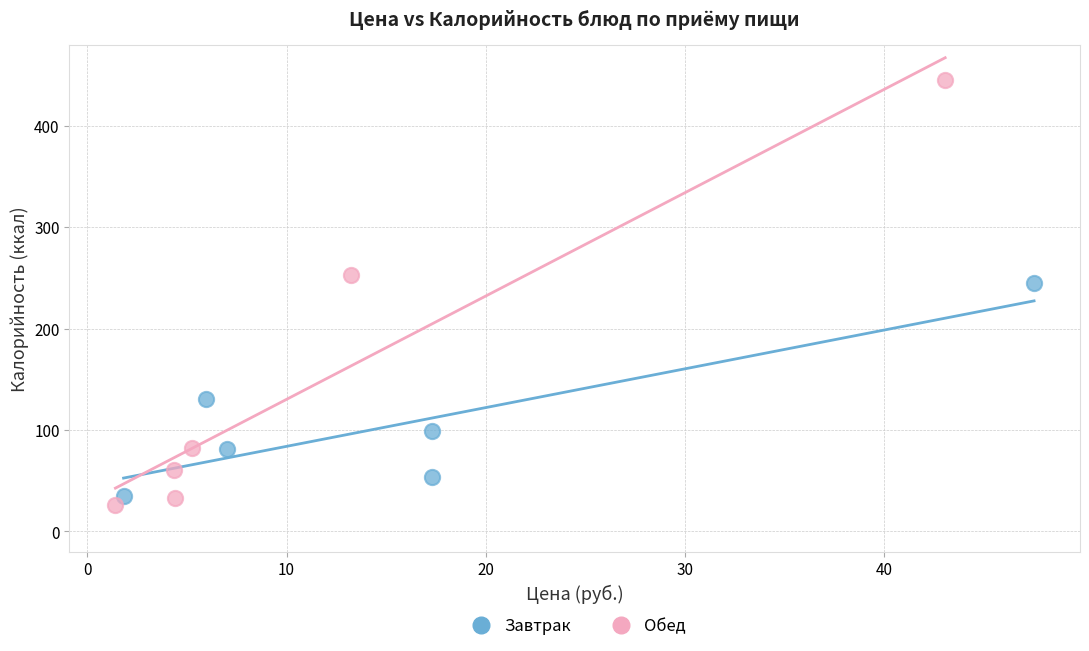

Which series reaches the maximum Y coordinate?

Обед